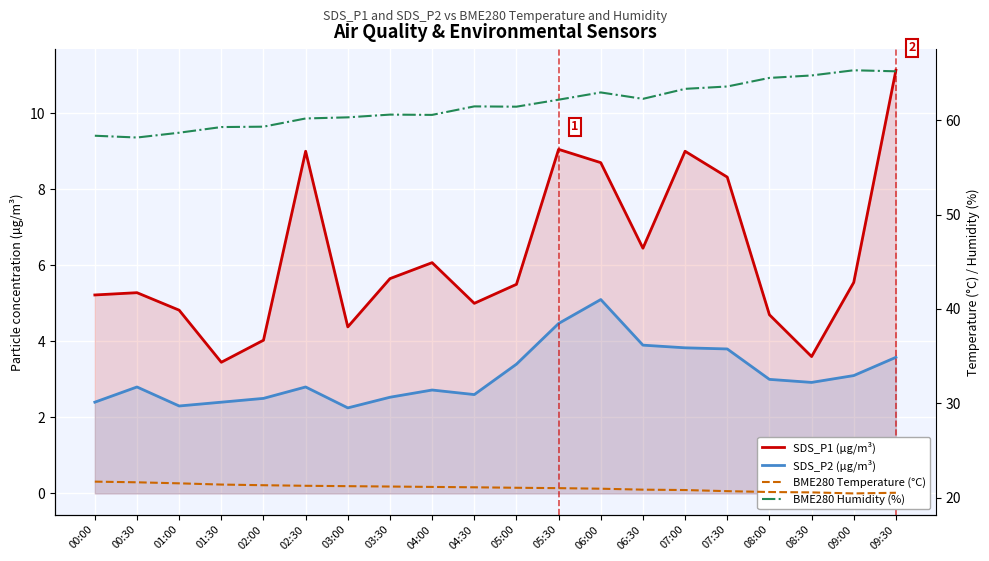

True or false: SDS_P1 (µg/m³) has more than 0 interior local peaks.

True